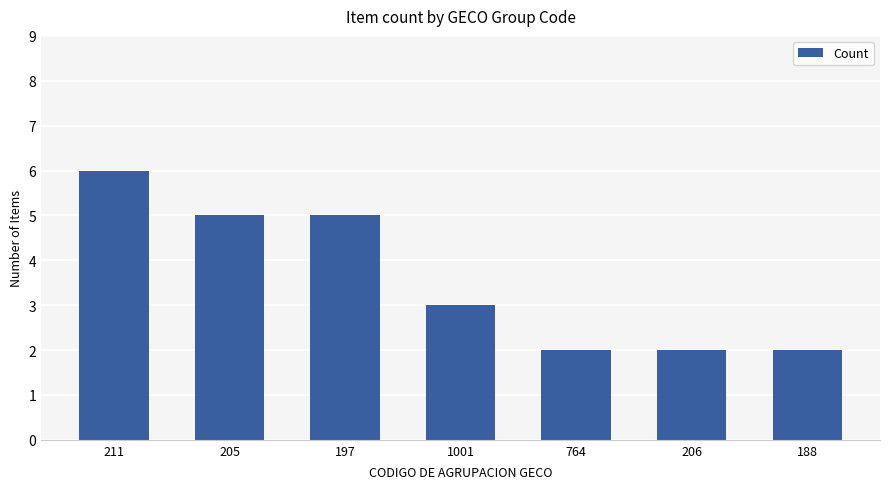

Read the value at 1001.

3